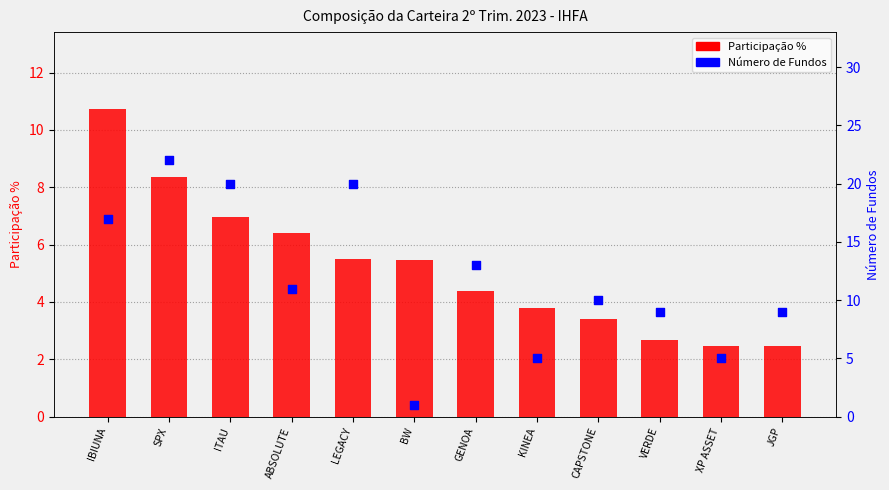

Is the value of Número de Fundos at KINEA greater than the value of Participação % at ITAU?

No